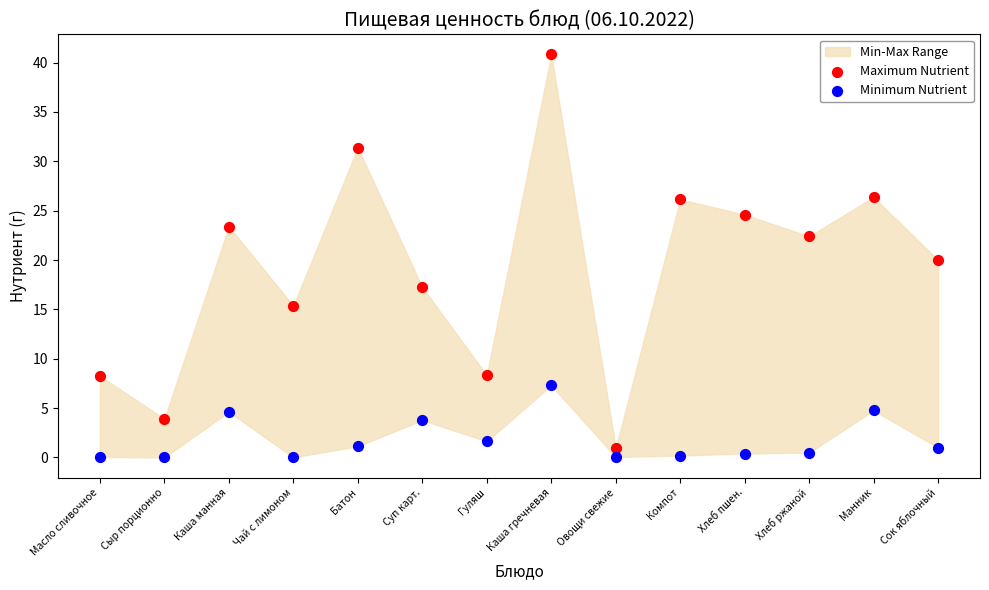

Which series contains the highest Y value?

Maximum Nutrient